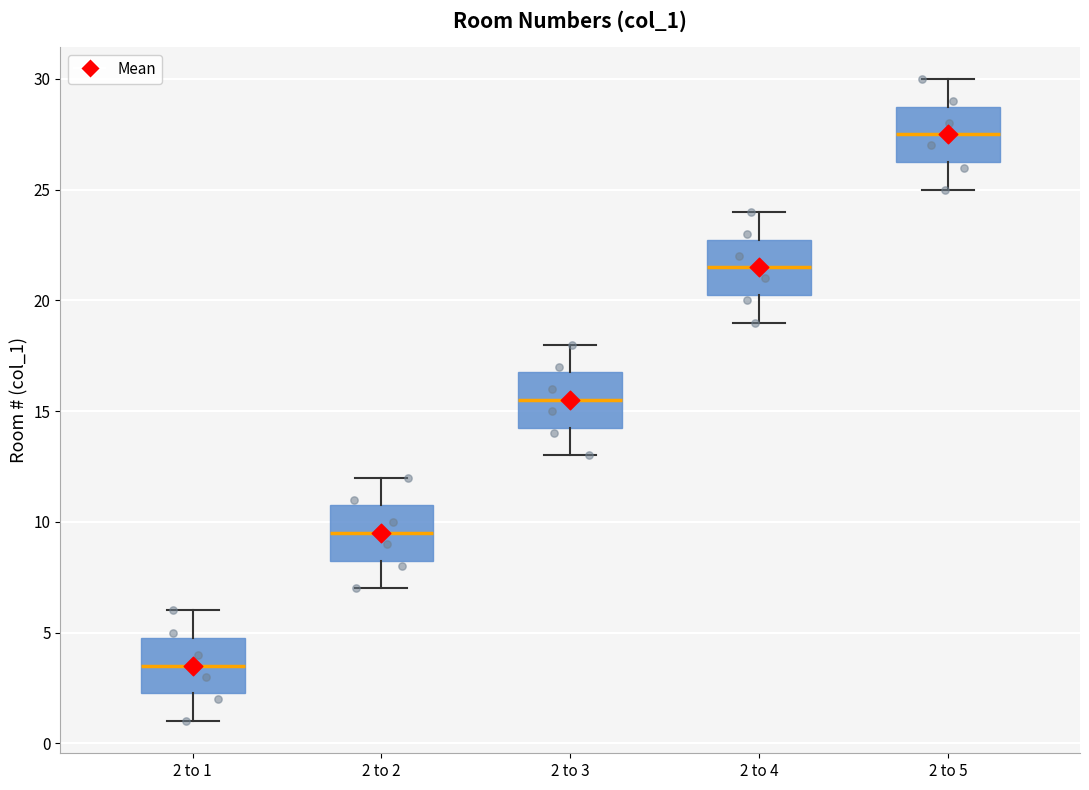

Reading left to right, transcribe this box plot: for each box, give where its median line is, the range the box spans, and where its two whiskers end, as read against the y-axis. The values are not printed on the chart, so give them approximately, as read against the axis.

2 to 1: median 3.5, box 2.5 to 5.0, whiskers 1.0 to 6.0
2 to 2: median 9.5, box 8.5 to 11.0, whiskers 7.0 to 12.0
2 to 3: median 15.5, box 14.5 to 17.0, whiskers 13.0 to 18.0
2 to 4: median 21.5, box 20.5 to 23.0, whiskers 19.0 to 24.0
2 to 5: median 27.5, box 26.5 to 29.0, whiskers 25.0 to 30.0